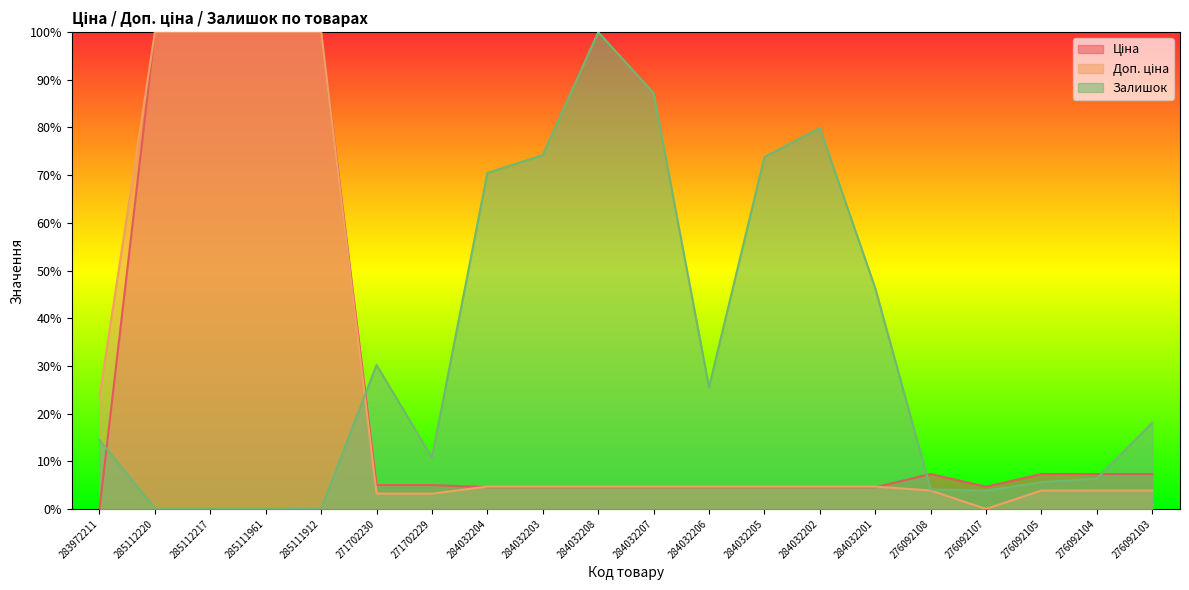

What are all the series names shown in the legend?

Ціна, Доп. ціна, Залишок